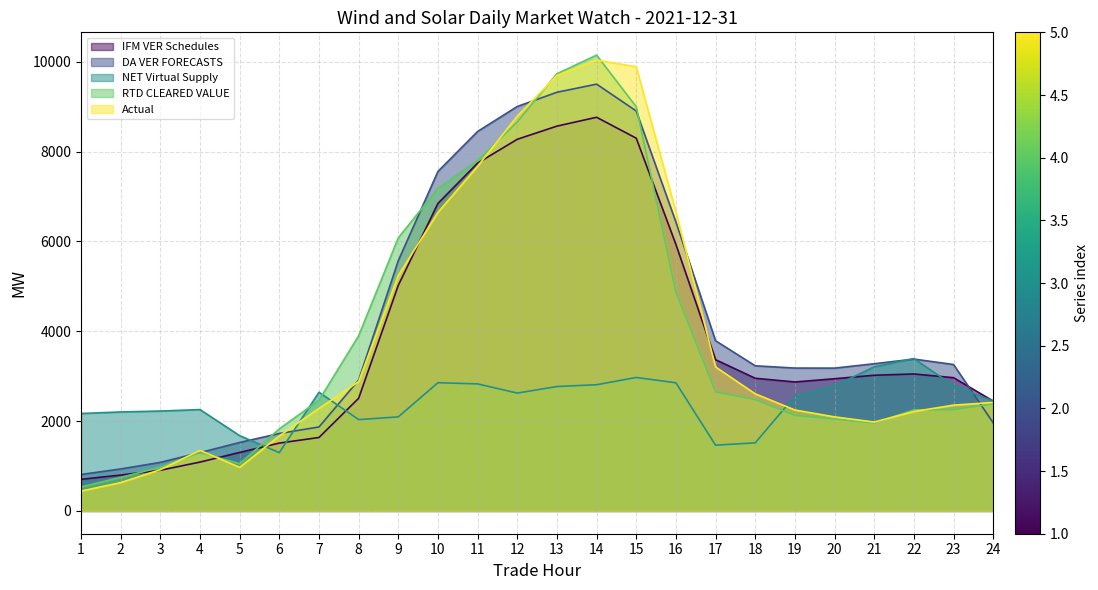

True or false: NET Virtual Supply has a value of 2623.6 at 12.

True